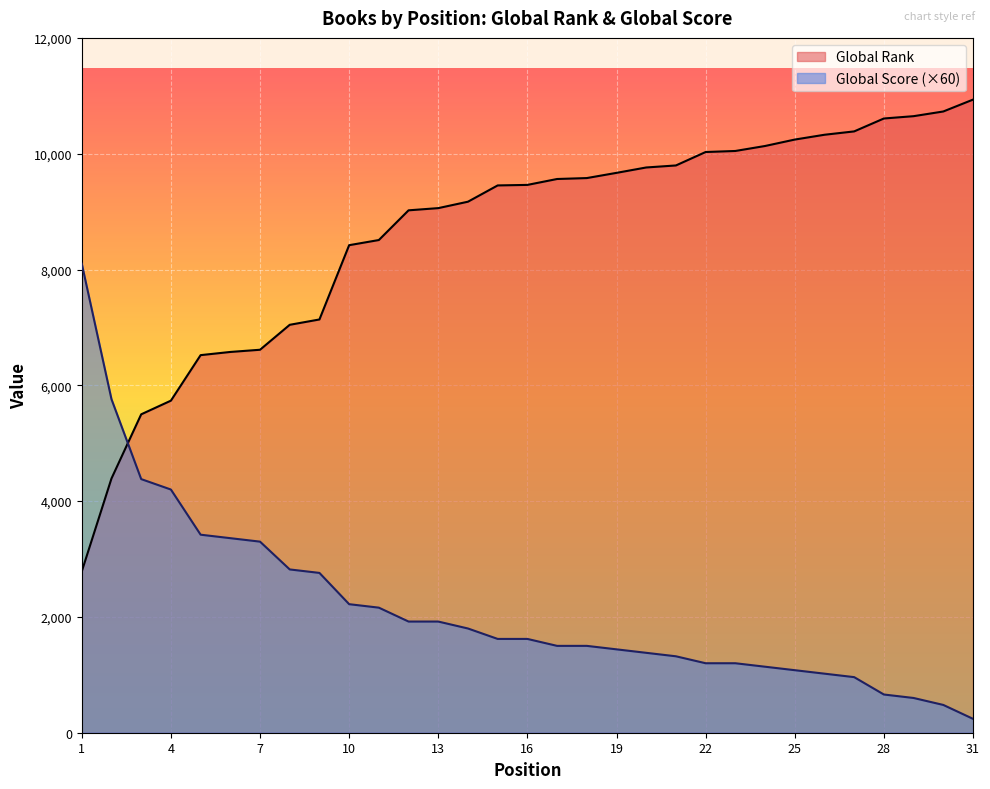

The value of Global Score at 22 is 1200. True or false?

True